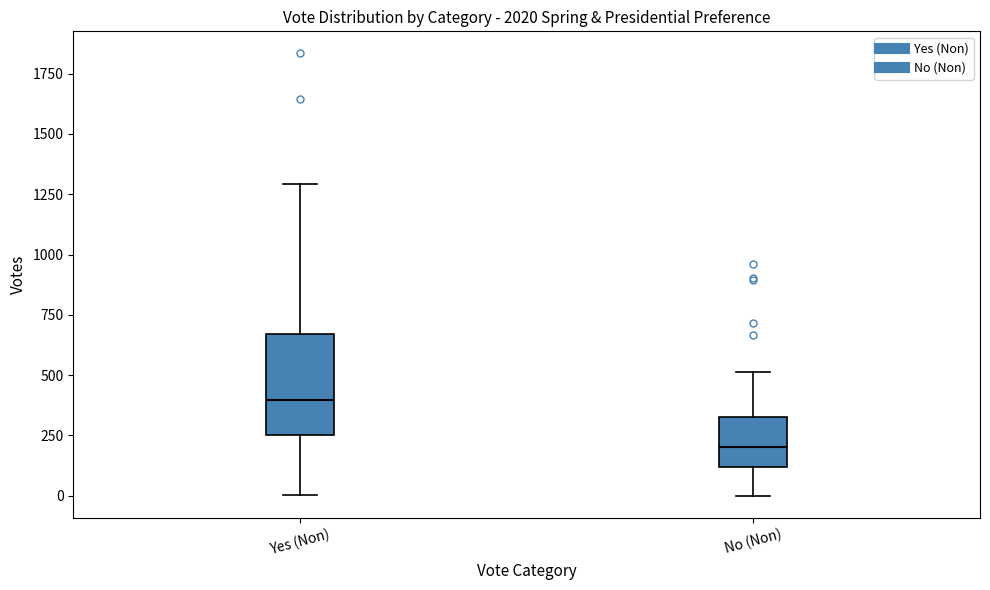

Which box is the tallest, from its lower edge to its upper edge?

Yes (Non)